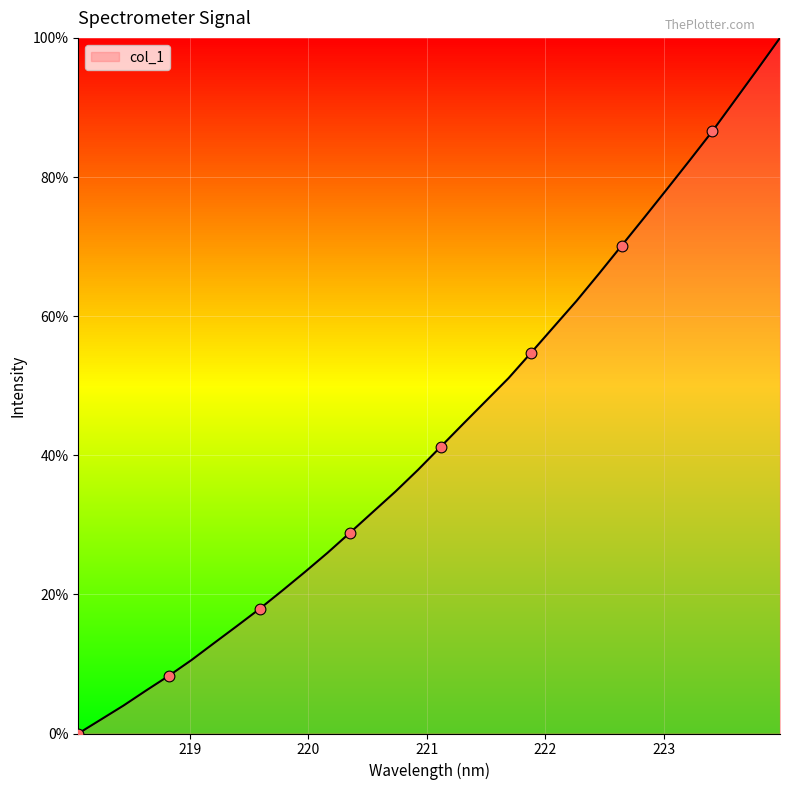

What is the maximum value shown in the chart?

100.0